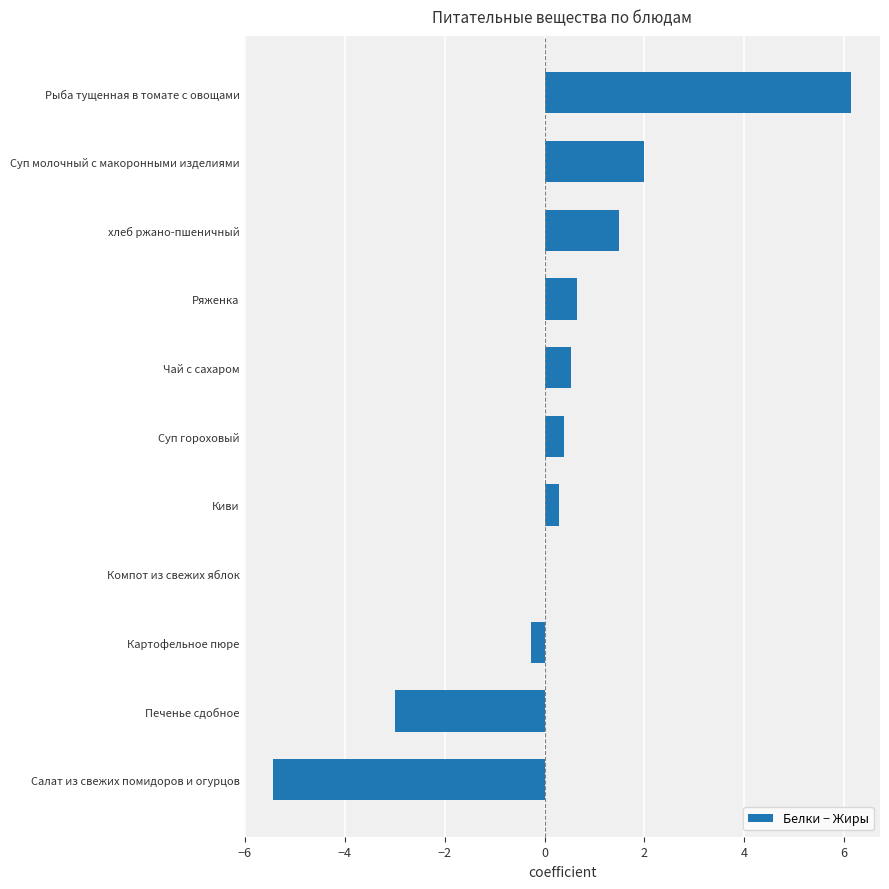

Reading top to bottom, list all the values displayed in this chart.

Рыба тущенная в томате с овощами=6.1	Суп молочный с макоронными изделиями=2.0	хлеб ржано-пшеничный=1.5	Ряженка=0.7	Чай с сахаром=0.5	Суп гороховый=0.4	Киви=0.3	Компот из свежих яблок=0.0	Картофельное пюре=-0.3	Печенье сдобное=-3.0	Салат из свежих помидоров и огурцов=-5.4